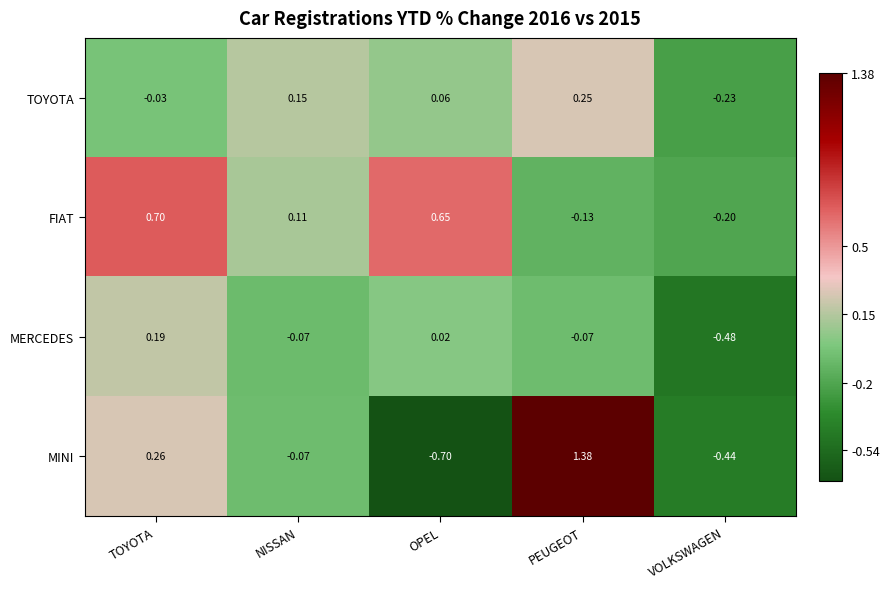

At which label is TOYOTA closest to 0?

TOYOTA